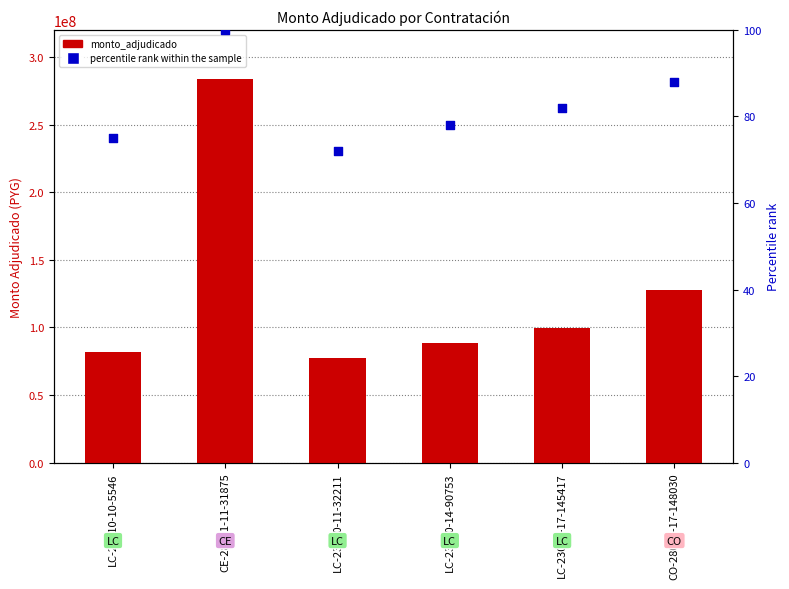

At how many categories does at least one series exceed 21770264?

6